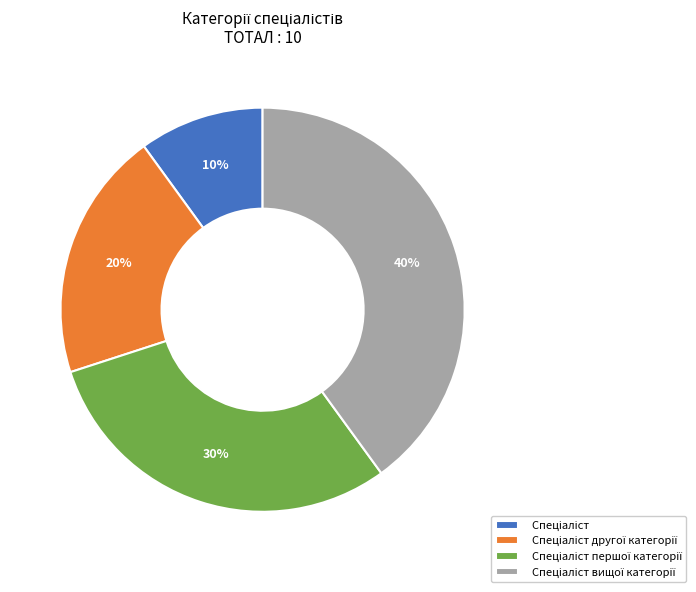

Is there a majority slice in this chart?

No